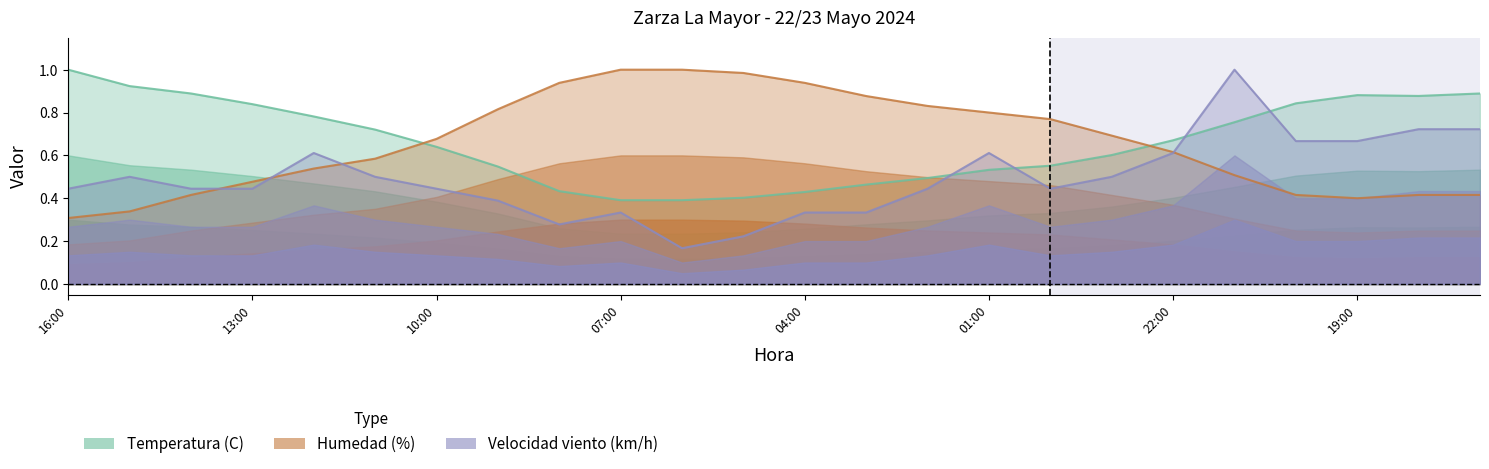

Which series ends up on top after the final intersection of Velocidad viento (km/h) and Temperatura (C)?

Temperatura (C)